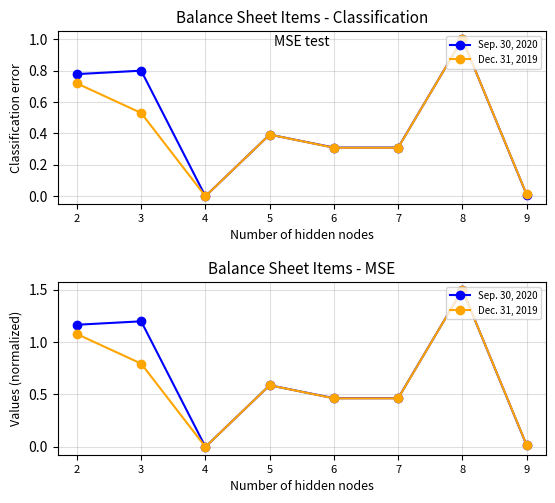

True or false: Dec. 31, 2019 and Sep. 30, 2020 cross at least once.

False